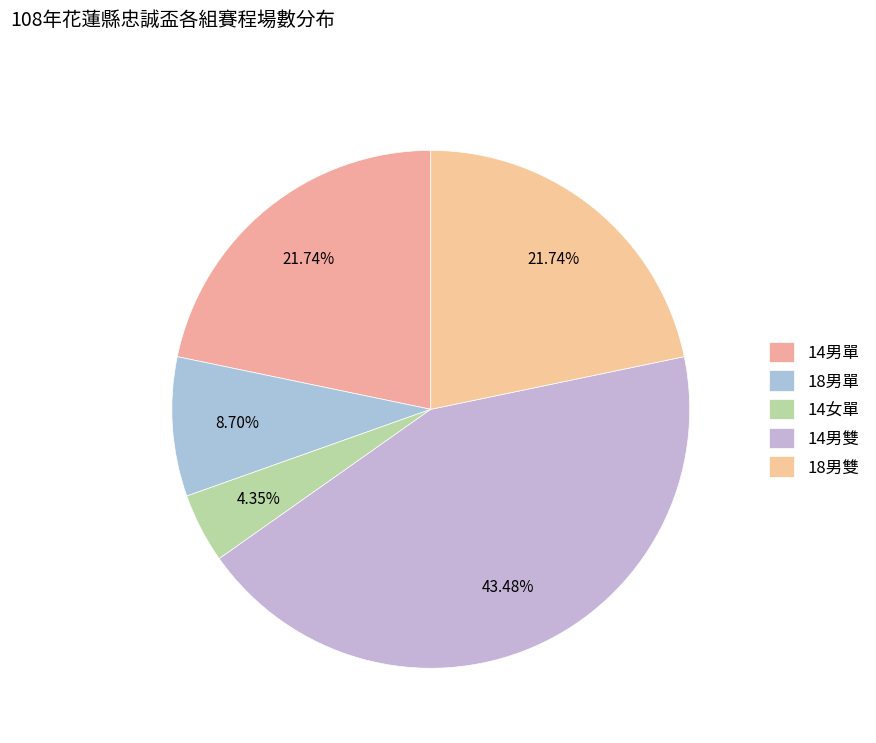

How many slices are in this pie chart?

5